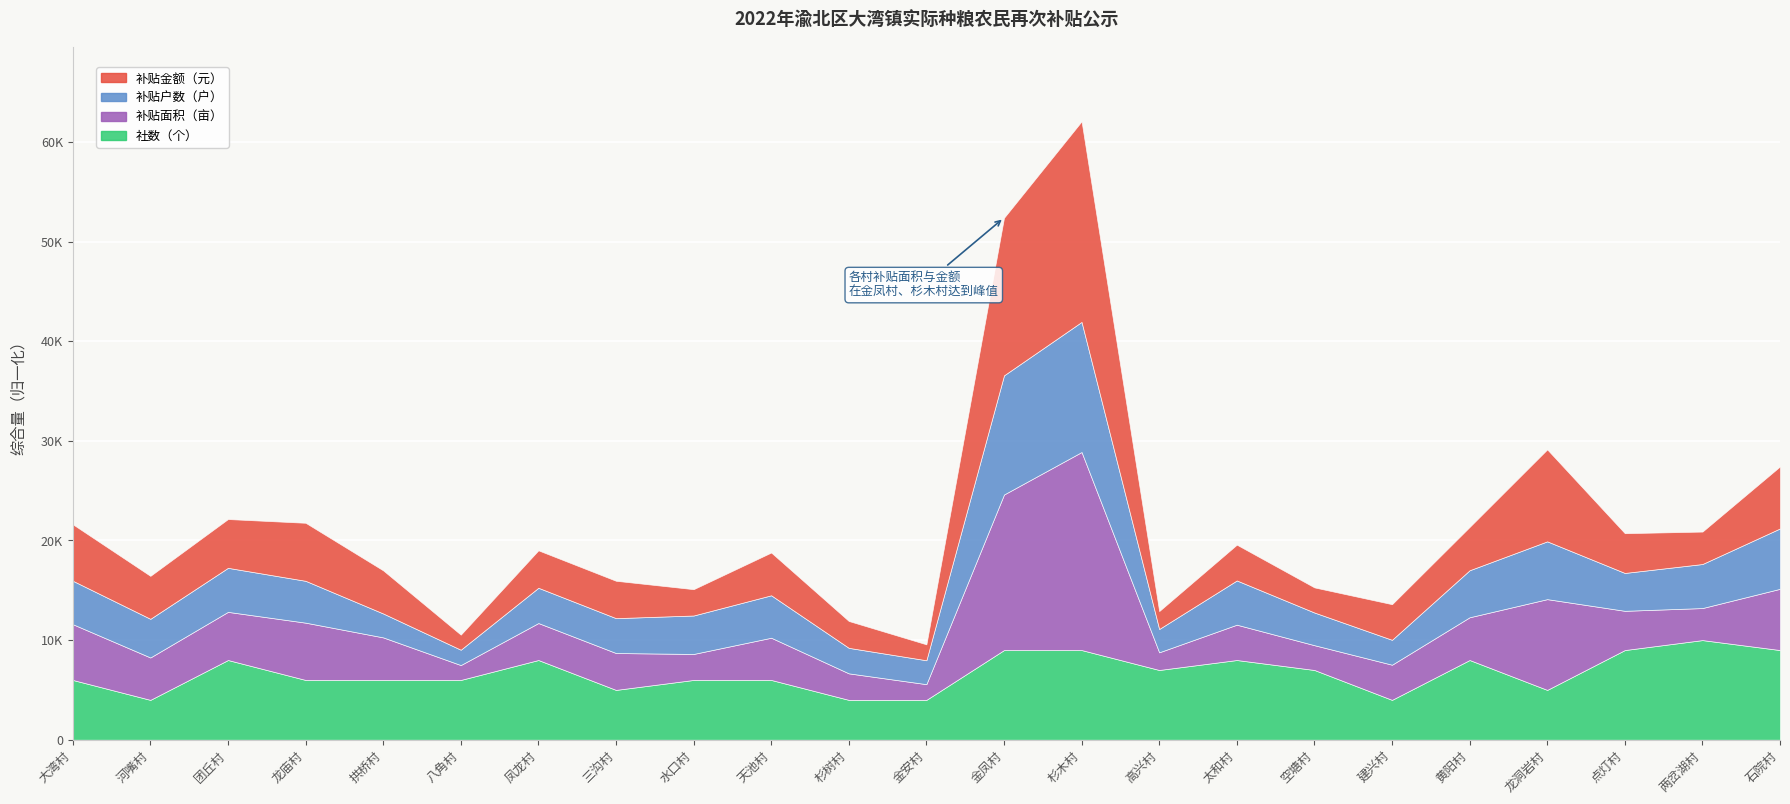

At which category does 社数（个） reach its first local peak?

团丘村